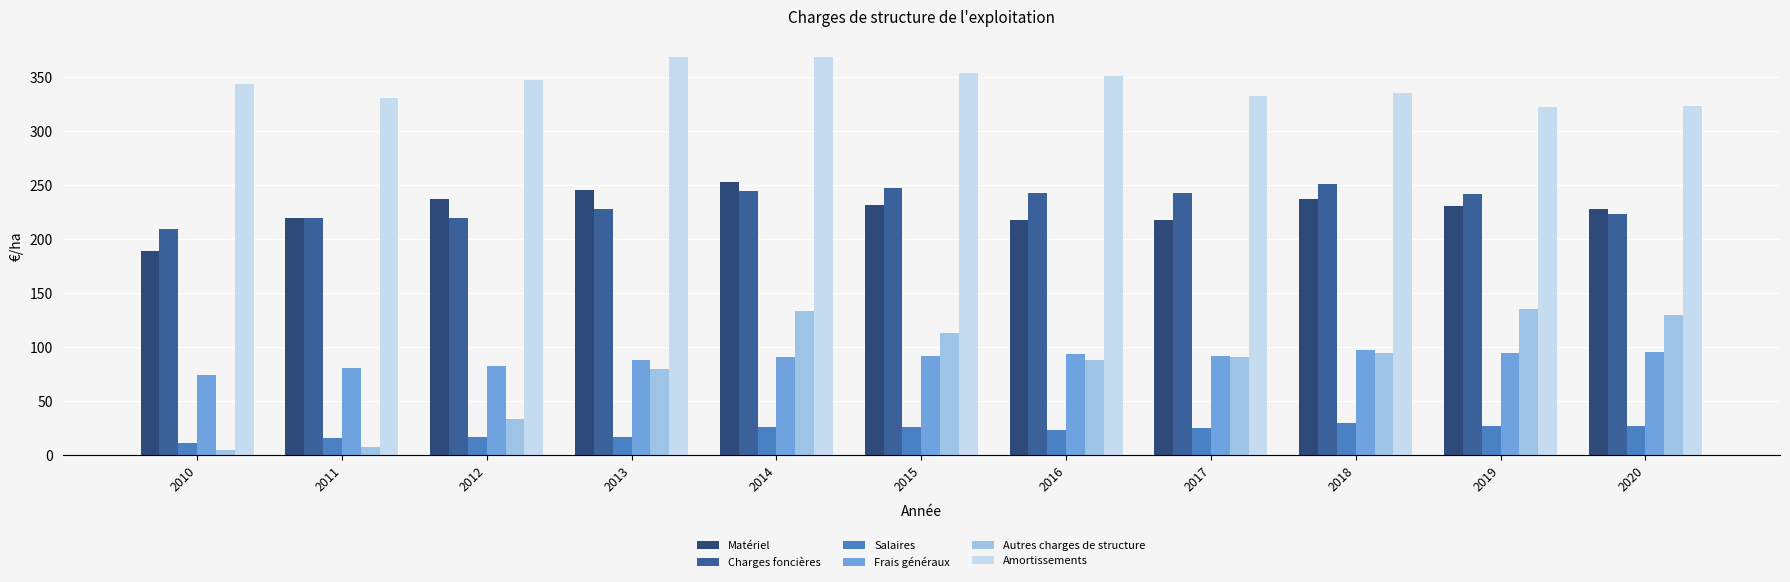

Is the value of Frais généraux at 2020 greater than the value of Amortissements at 2020?

No